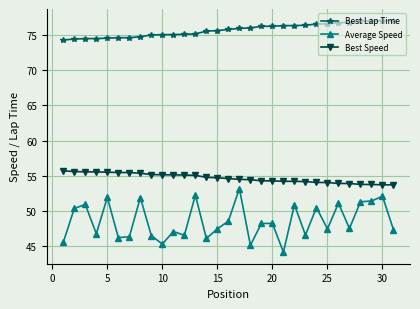

Count the number of data series in this chart.

3